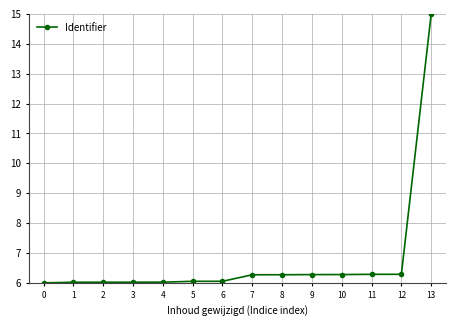

What is the average value?

6.8